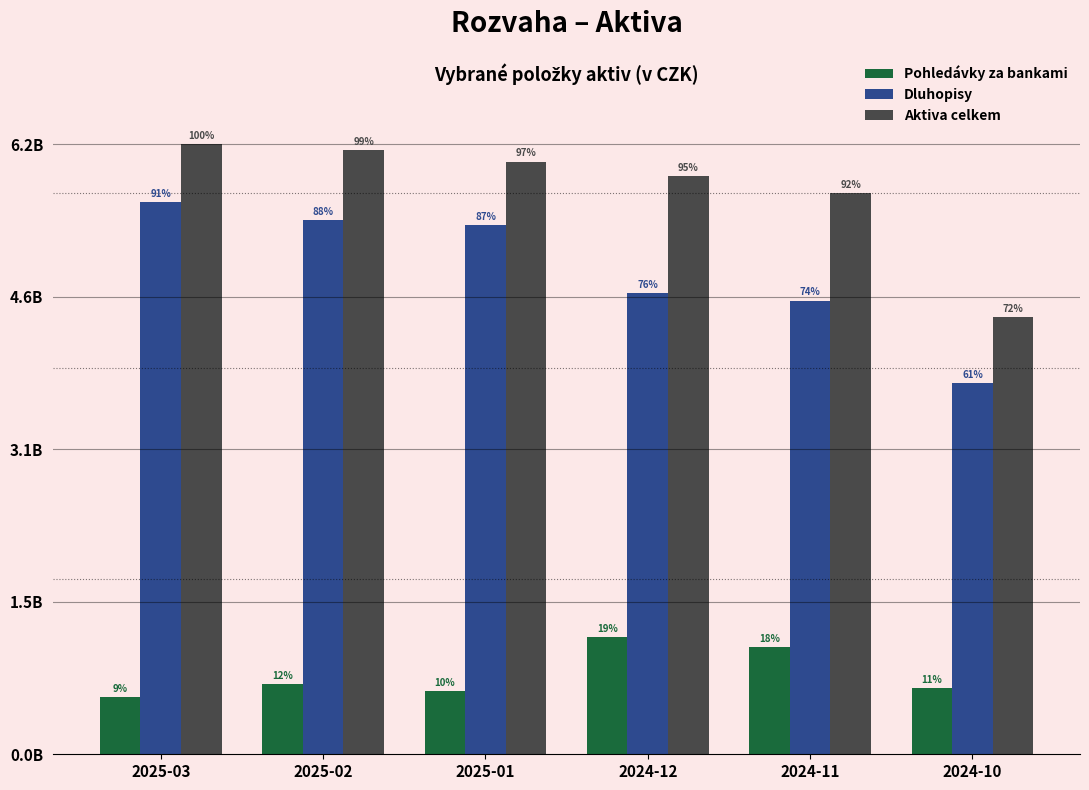

What is the label of the 1st bar from the left?

2025-03